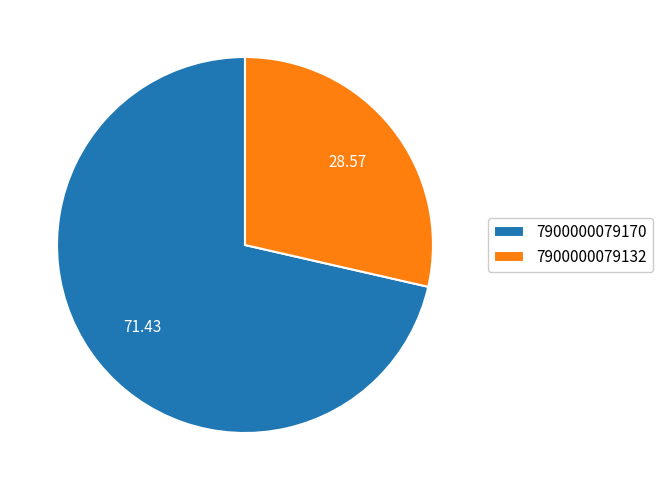

Approximately how many times larger is the value at 7900000079170 compared to 7900000079132?

2.5